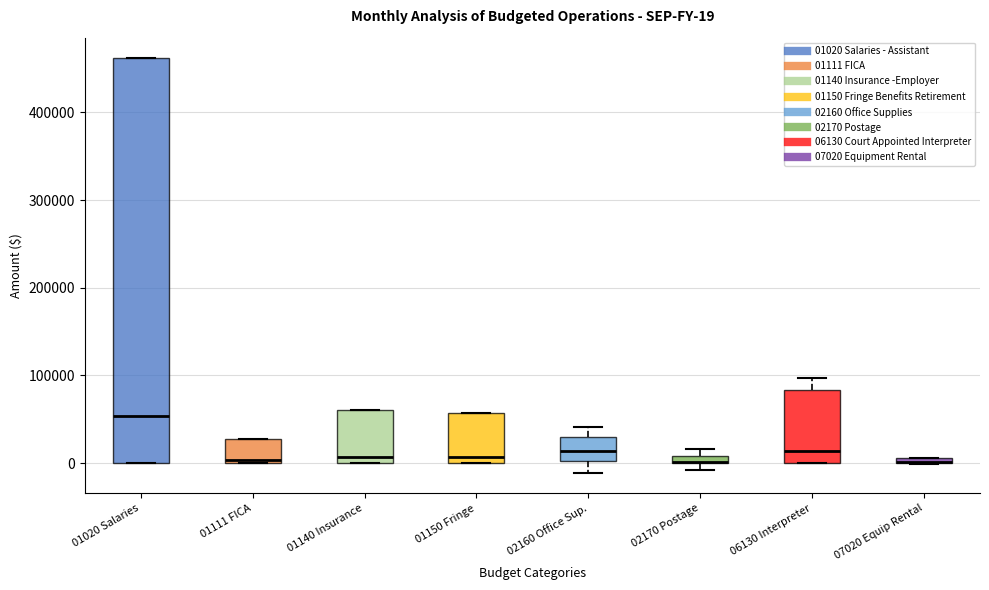

Comparing the boxes themselves (not the whiskers), which one is the tallest?

01020 Salaries